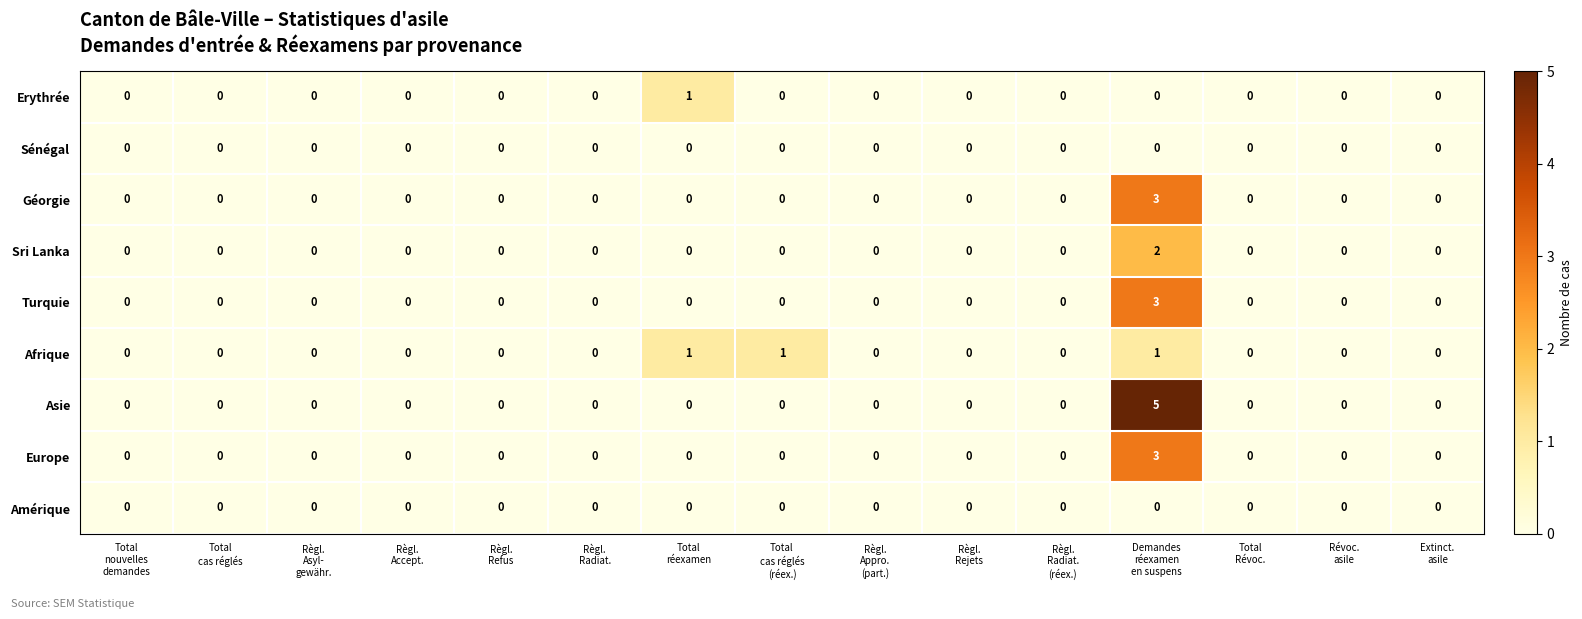

What is the maximum value shown in the chart?

5